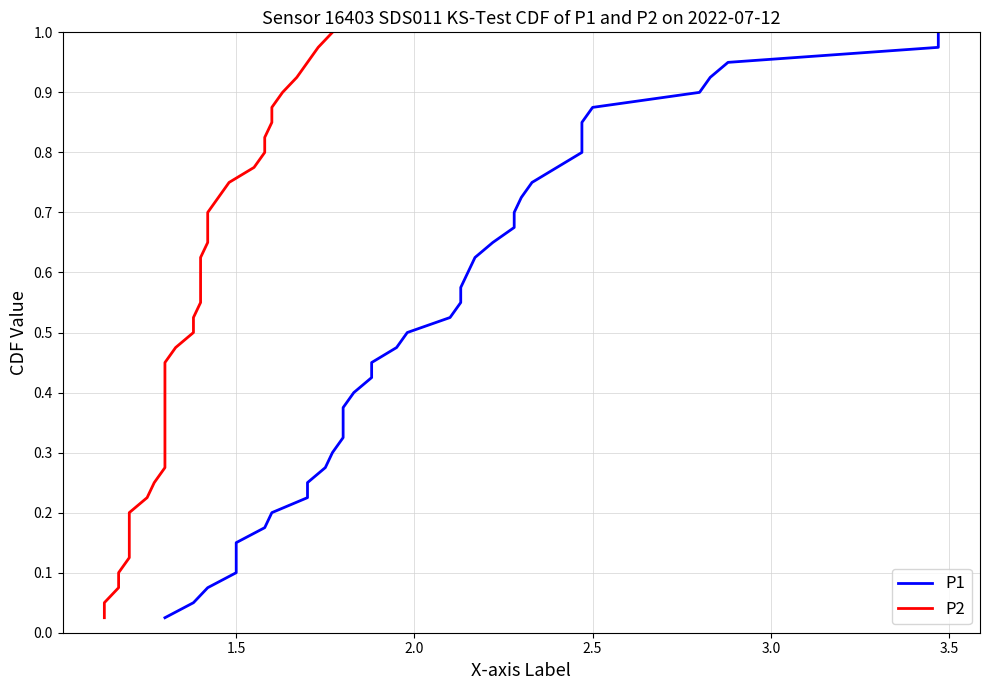

Does the chart have visible grid lines?

Yes